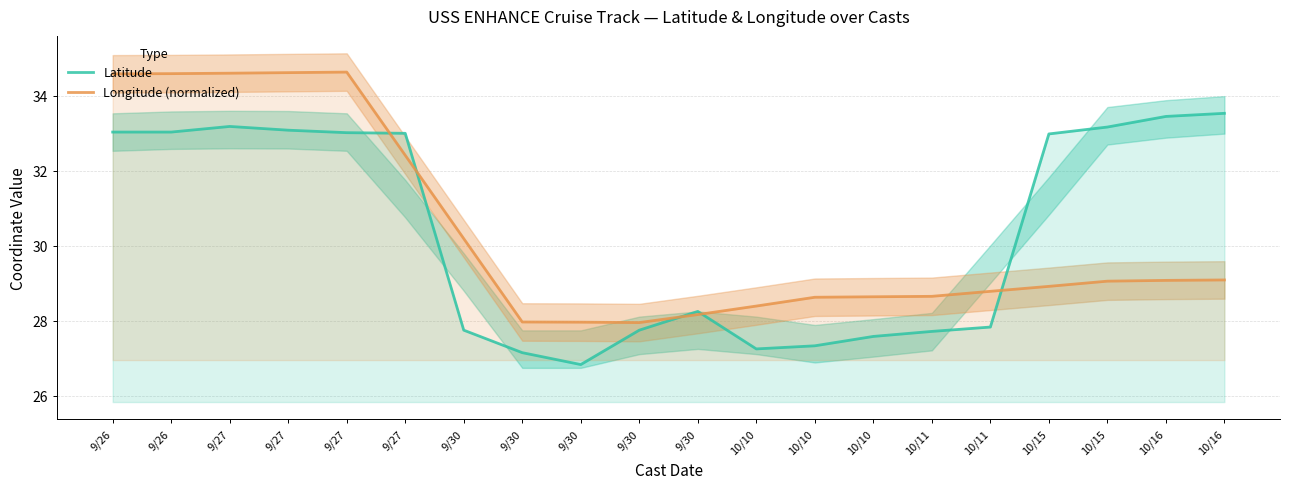

What is the average value of the Latitude series?

30.3